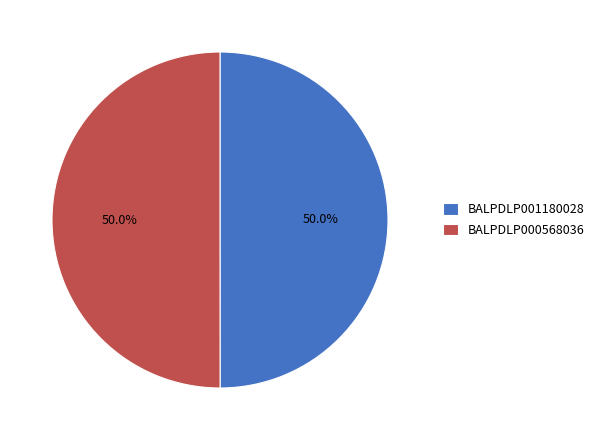

Is it true that BALPDLP001180028 is 50% of the pie?

True